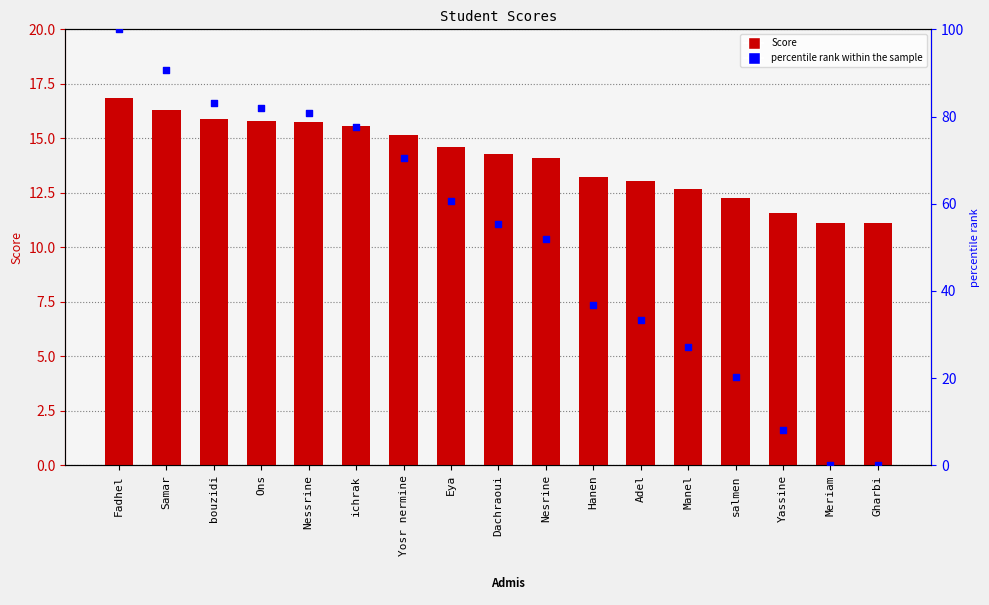

At how many categories does at least one series exceed 71?

6